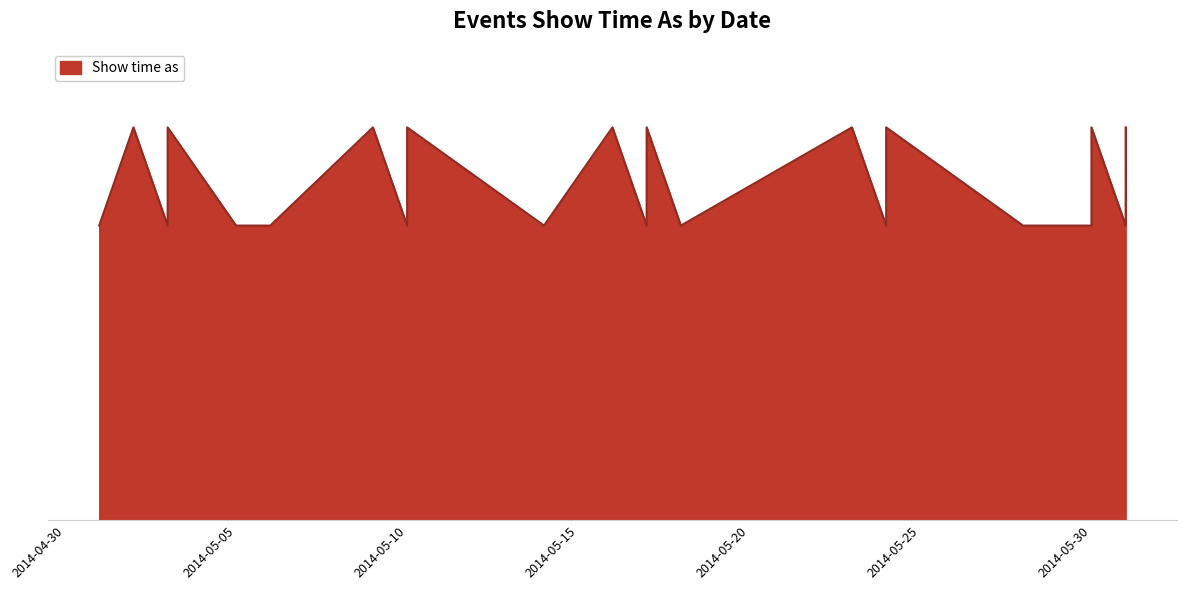

Is it true that the value at 2014-05-30 is 3?

True